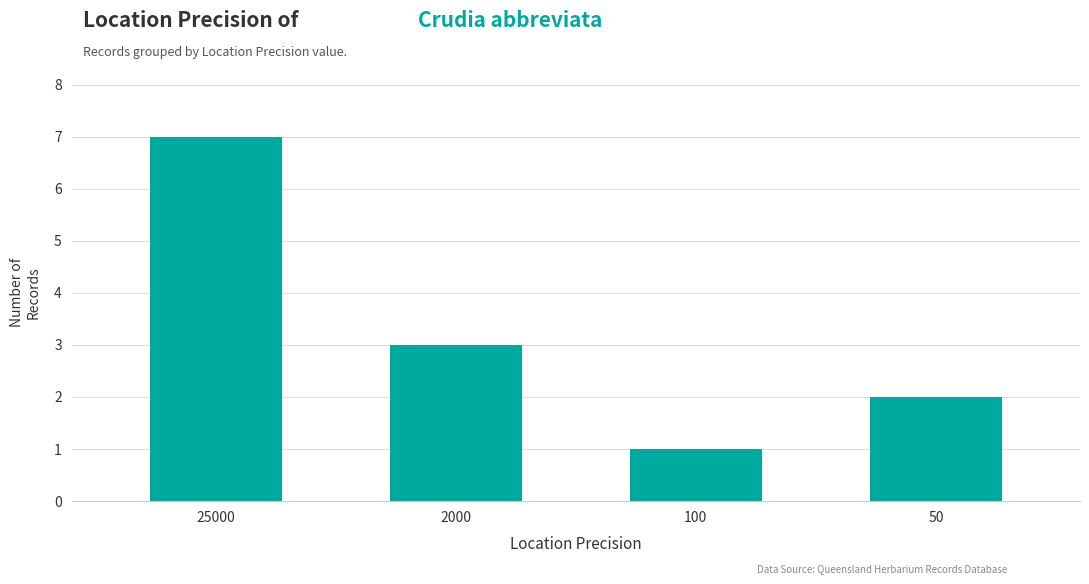

Does the chart contain stacked bars?

No